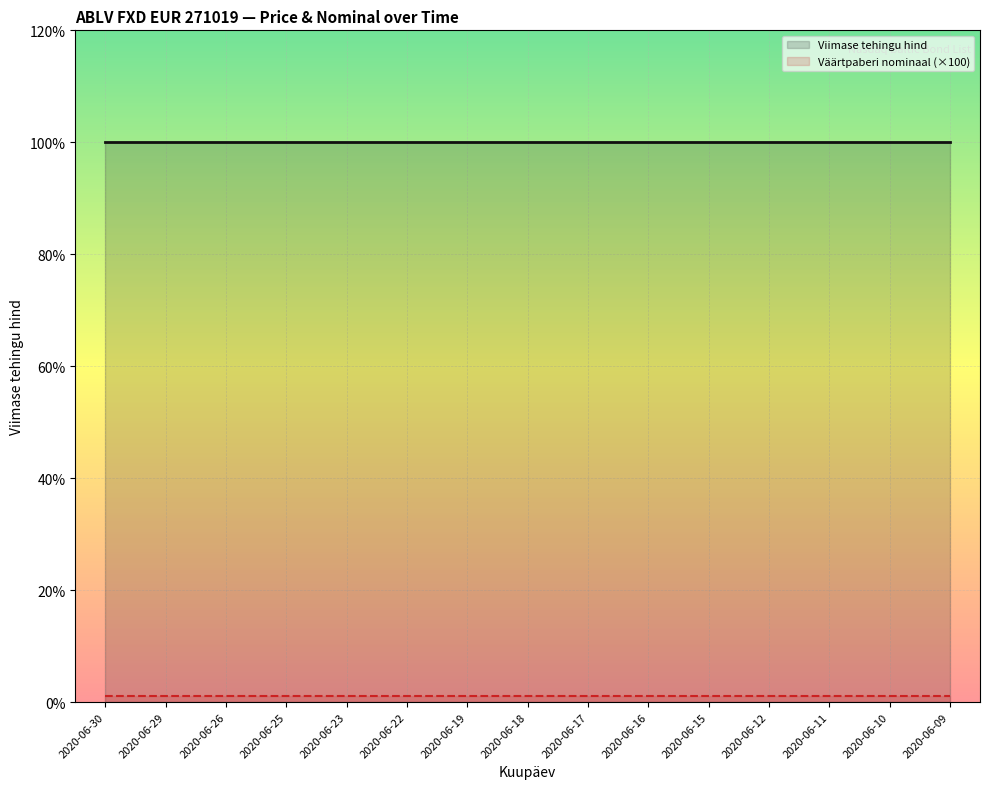

Reading left to right, list all the values displayed in this chart.

Viimase tehingu hind: 2020-06-30=100.0	2020-06-29=100.0	2020-06-26=100.0	2020-06-25=100.0	2020-06-23=100.0	2020-06-22=100.0	2020-06-19=100.0	2020-06-18=100.0	2020-06-17=100.0	2020-06-16=100.0	2020-06-15=100.0	2020-06-12=100.0	2020-06-11=100.0	2020-06-10=100.0	2020-06-09=100.0
Väärtpaberi nominaal (×100): 2020-06-30=1.0	2020-06-29=1.0	2020-06-26=1.0	2020-06-25=1.0	2020-06-23=1.0	2020-06-22=1.0	2020-06-19=1.0	2020-06-18=1.0	2020-06-17=1.0	2020-06-16=1.0	2020-06-15=1.0	2020-06-12=1.0	2020-06-11=1.0	2020-06-10=1.0	2020-06-09=1.0